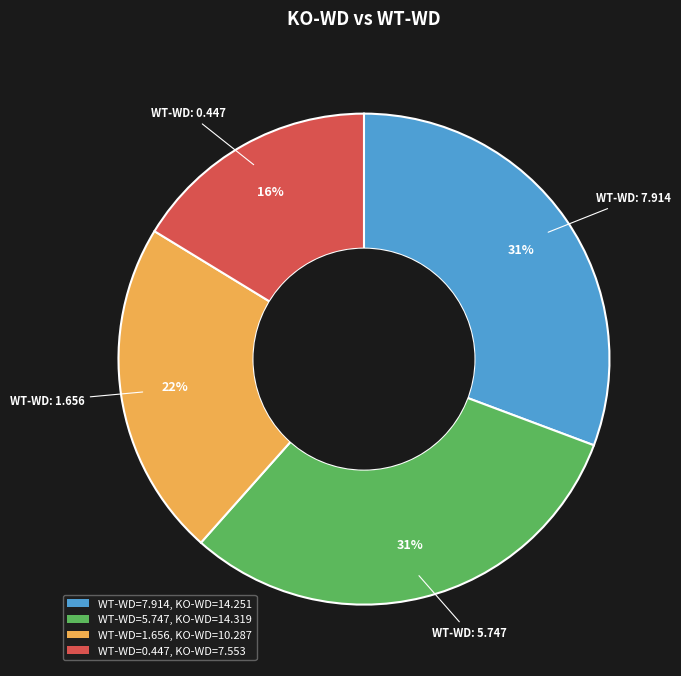

To the nearest percent, what is the difference between the largest and smallest slice percentages?

15%